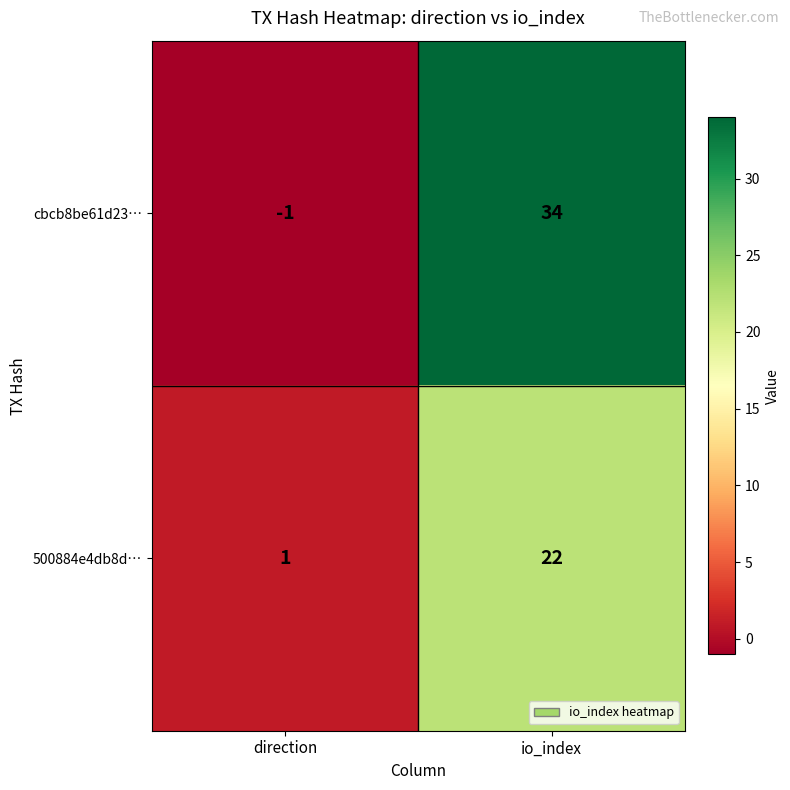

What is the difference between the highest and lowest values at direction?

2